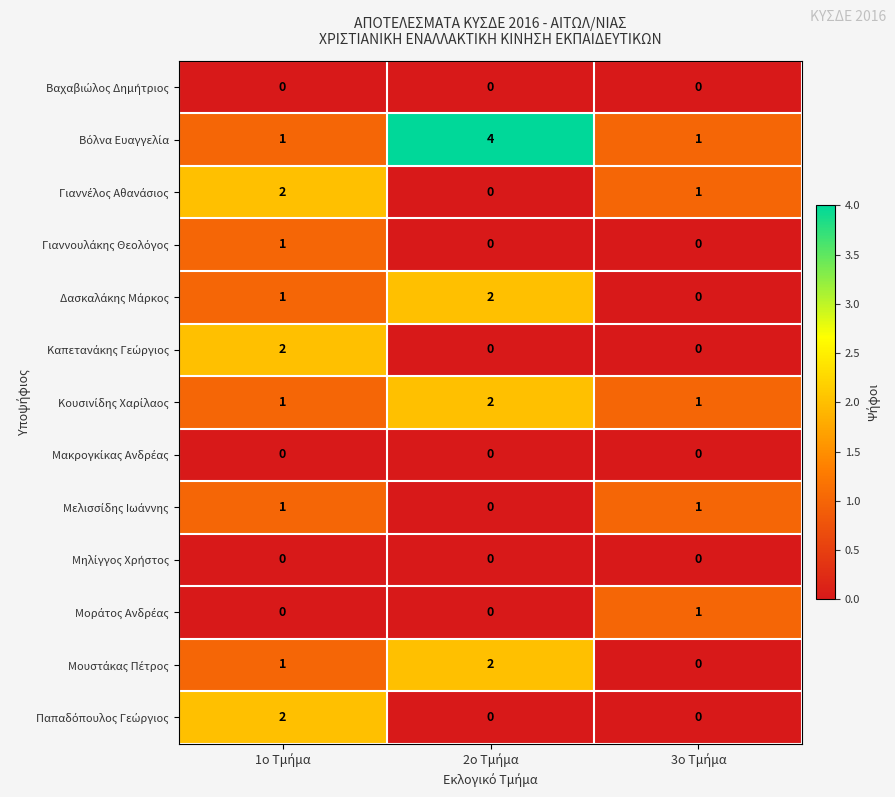

What is the total value across all series at 3o Τμήμα?

5